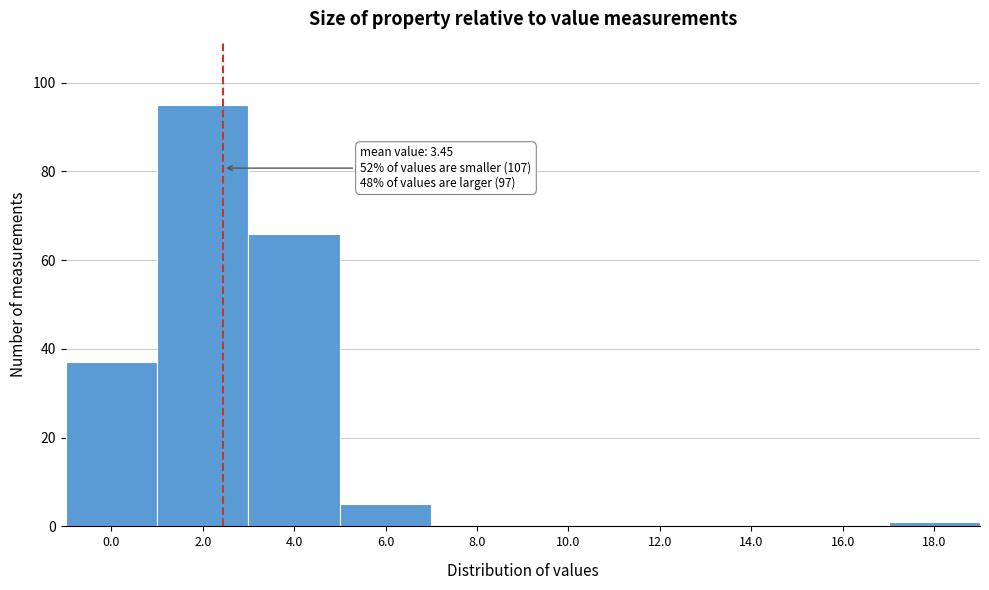

Reading left to right, transcribe all the data shown in this chart.

0.0=37	2.0=95	4.0=66	6.0=5	8.0=0	10.0=0	12.0=0	14.0=0	16.0=0	18.0=1